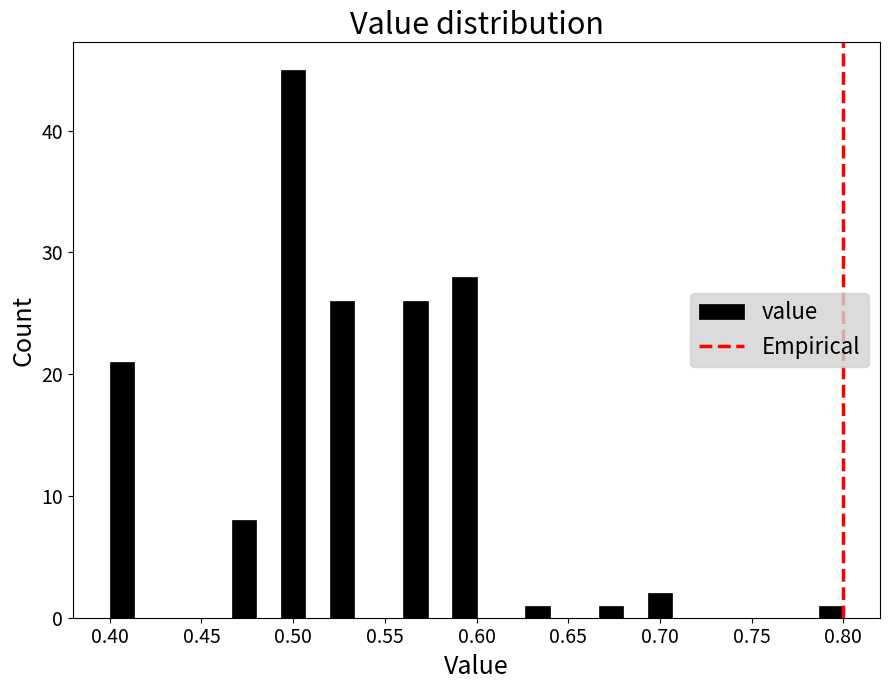

Around what value on the x-axis is the tallest bar? Give the approximate position of its centre, as read against the axis.

0.500